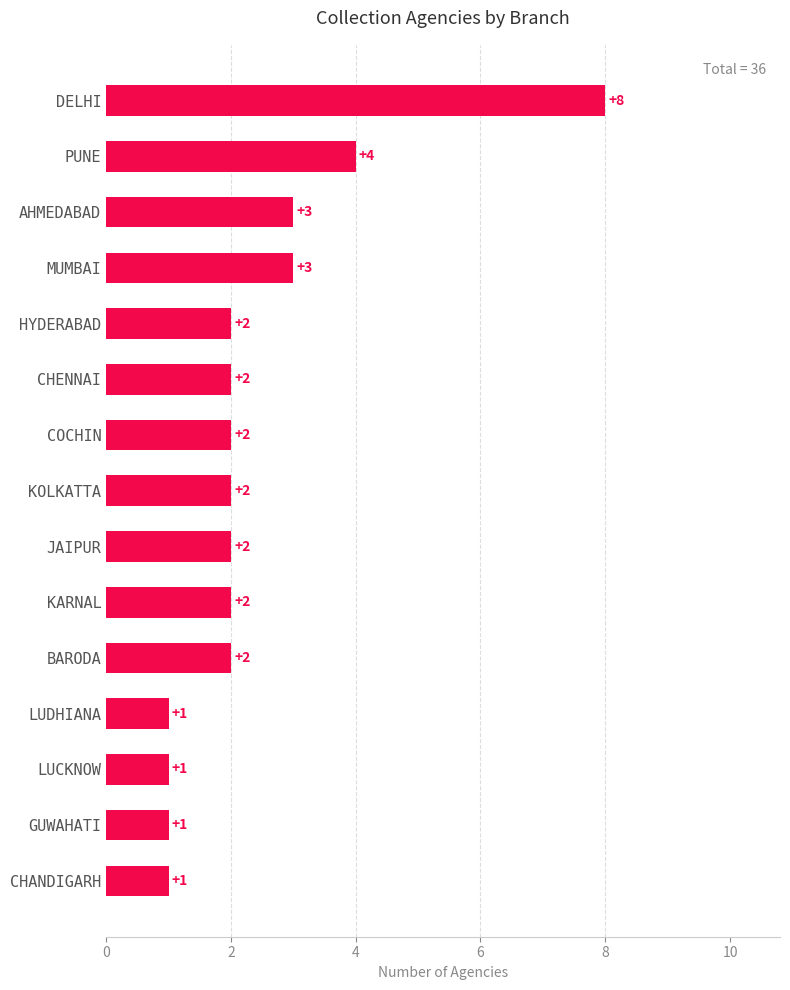

What is the sum of all values?

36